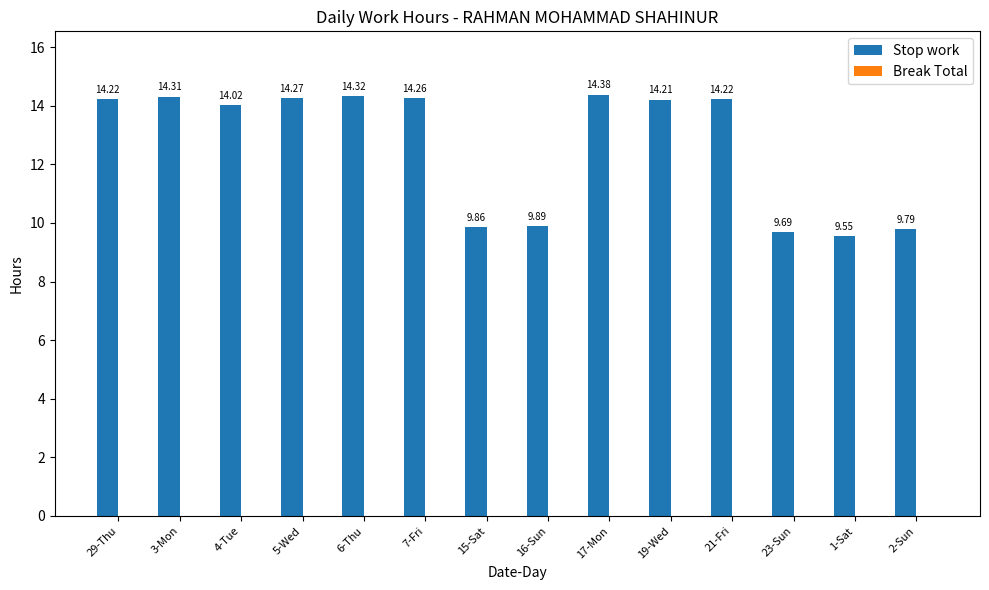

What is the change in value from 16-Sun to 17-Mon?

+4.5